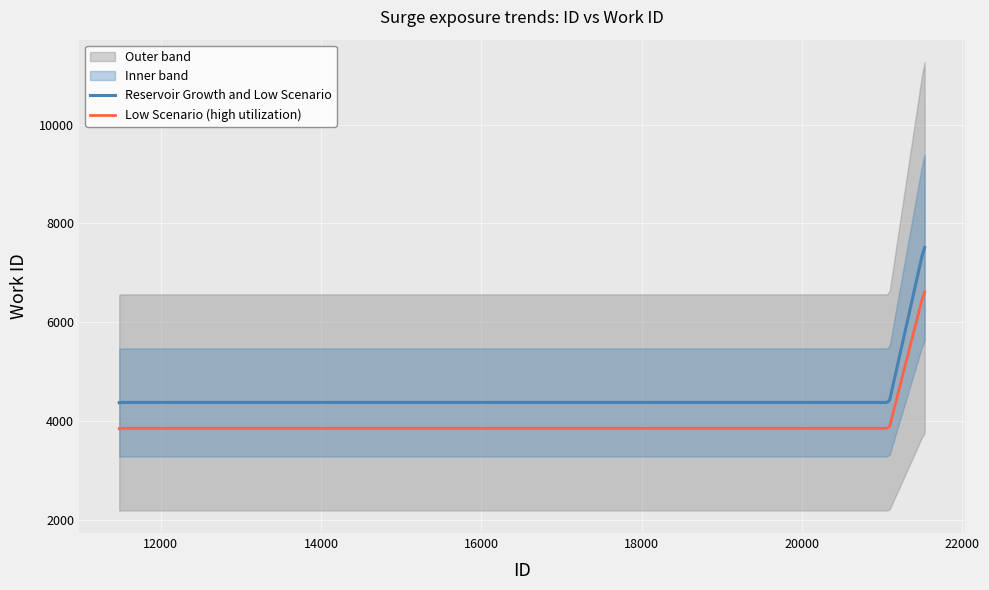

Between 21531 and 11486, which is larger?

21531